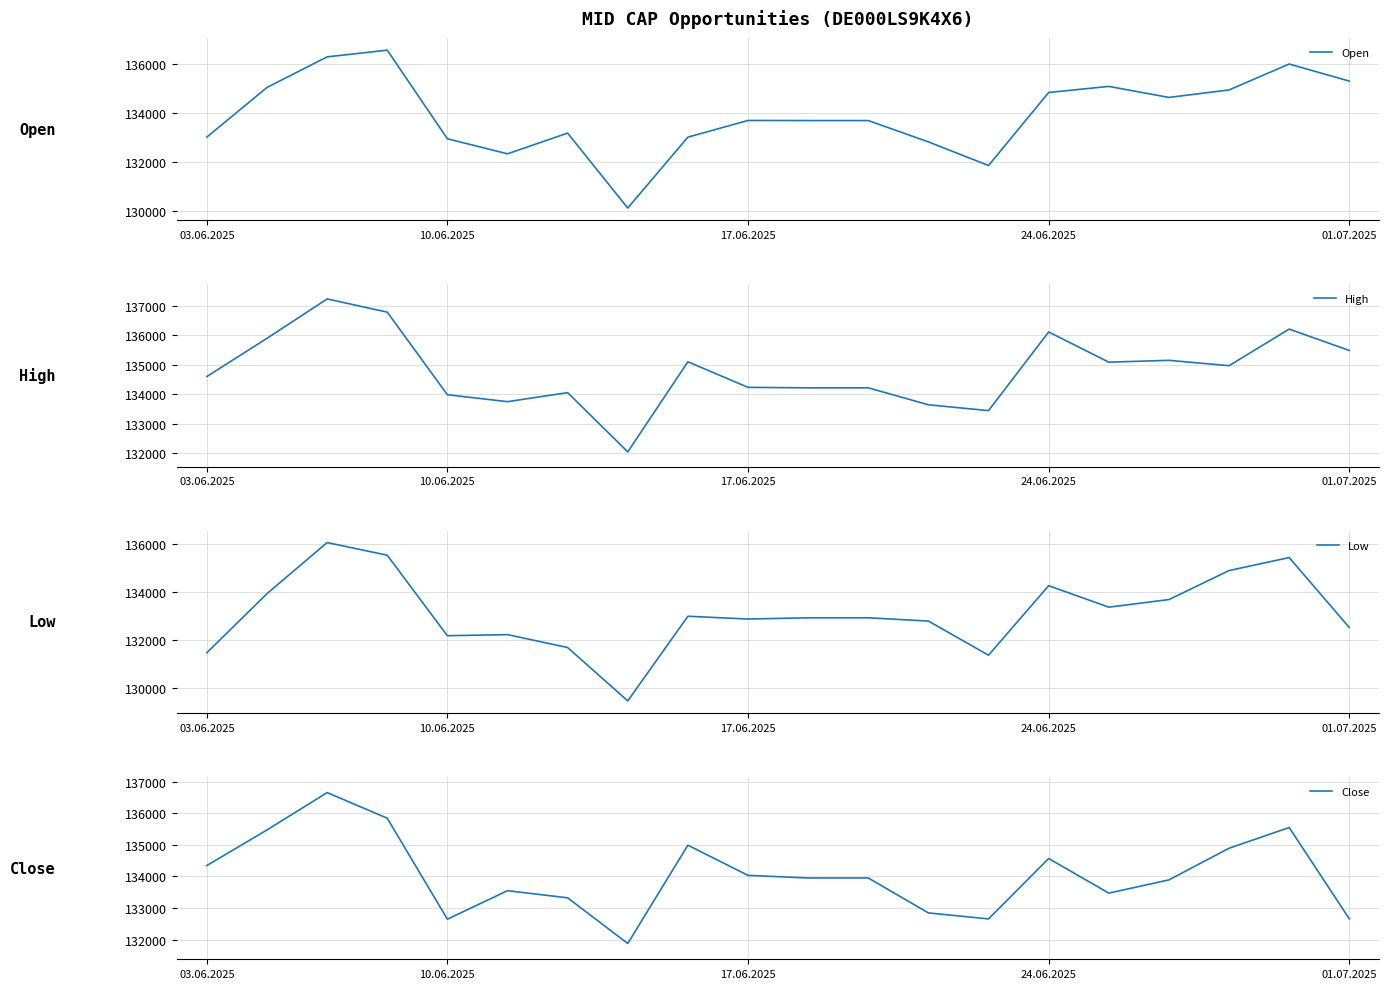

In High, how many points are higher than both neighbors (excluding endpoints)?

6